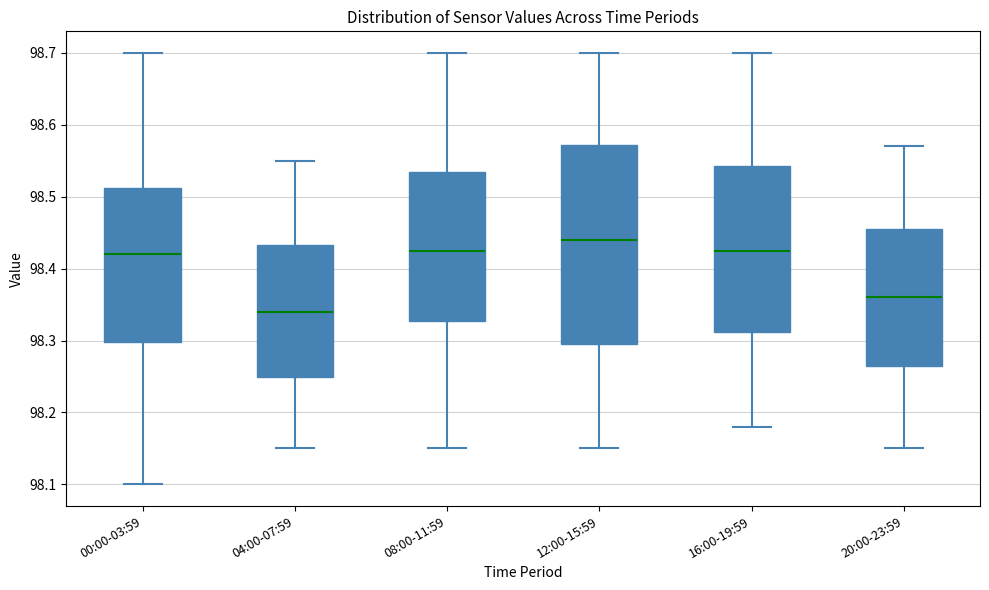

Which box has the lowest median line?

04:00-07:59